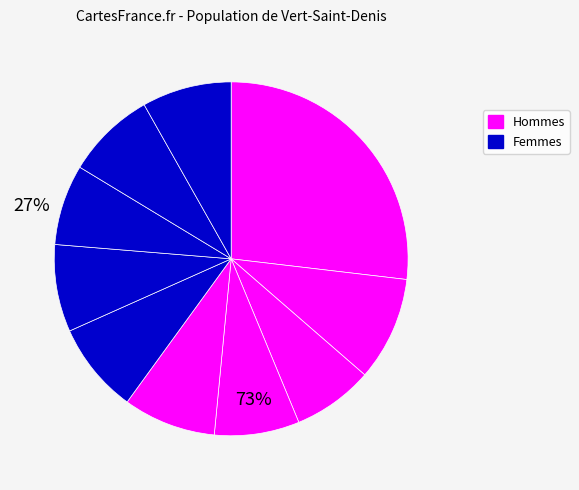

How many segments does this pie chart have?

10